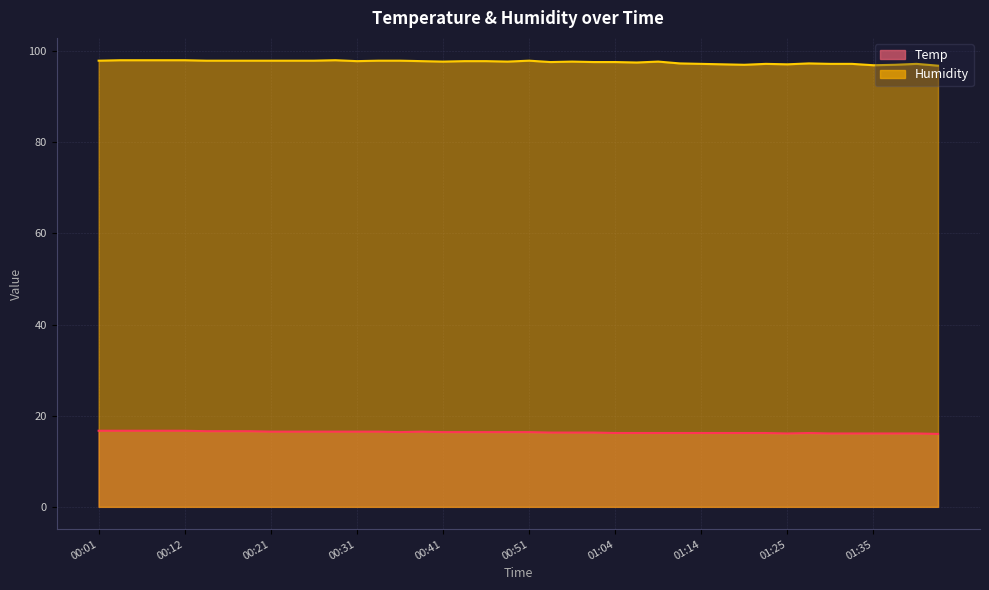

What is the maximum value shown in the chart?

98.0